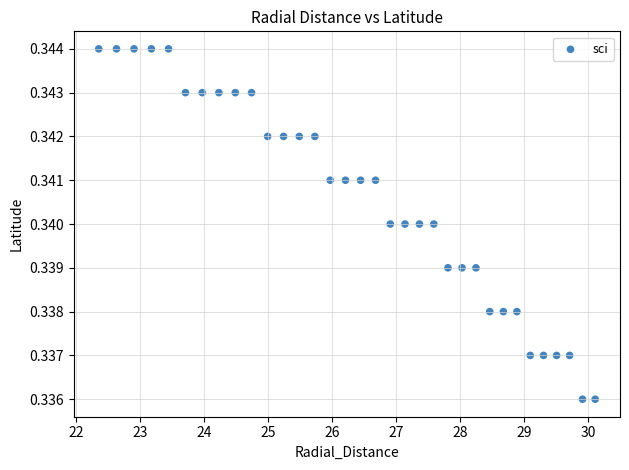

What is the range of X values (max minus min)?

7.8